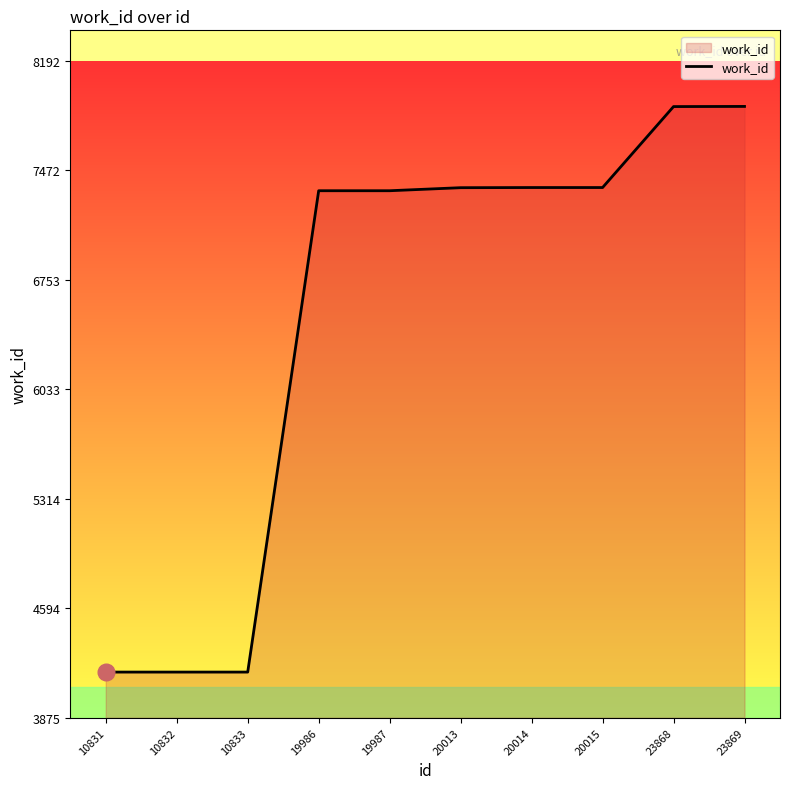

What is the difference between the maximum and minimum values?

3717